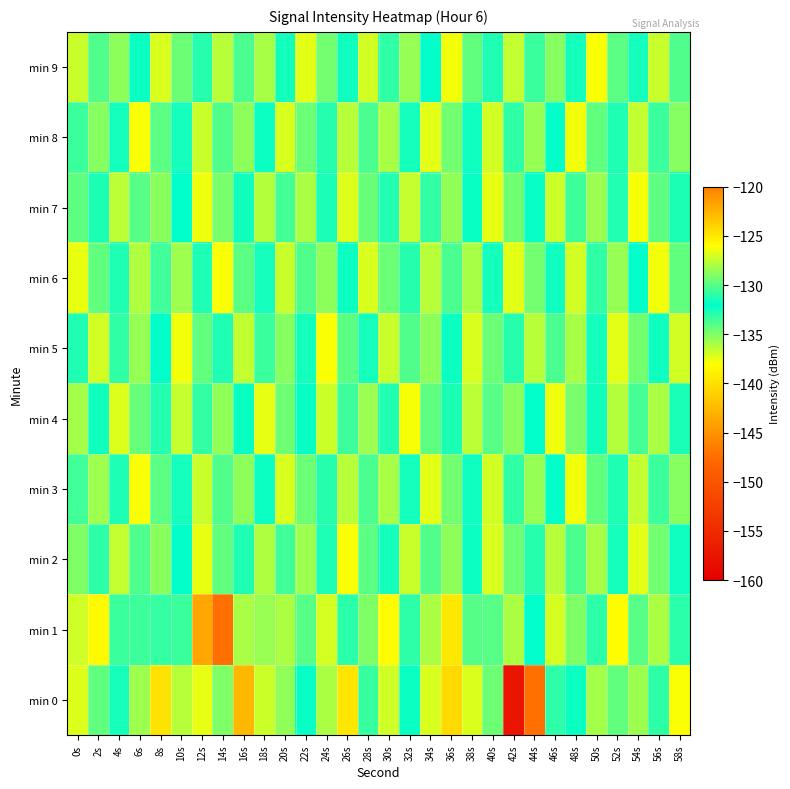

Reading left to right, transcribe all the data shown in this chart.

min 0: 0s=-126.8	2s=-129.8	4s=-132.5	6s=-128.3	8s=-124.7	10s=-127.7	12s=-126.6	14s=-129.0	16s=-122.7	18s=-127.2	20s=-128.6	22s=-131.9	24s=-128.0	26s=-139.6	28s=-133.3	30s=-127.2	32s=-131.8	34s=-126.9	36s=-124.3	38s=-137.1	40s=-134.5	42s=-157.6	44s=-147.3	46s=-130.9	48s=-131.8	50s=-128.2	52s=-129.7	54s=-135.7	56s=-133.1	58s=-126.1
min 1: 0s=-127.1	2s=-125.8	4s=-130.7	6s=-130.6	8s=-133.2	10s=-130.7	12s=-143.7	14s=-147.3	16s=-136.0	18s=-135.6	20s=-128.0	22s=-130.0	24s=-127.0	26s=-133.0	28s=-129.0	30s=-126.0	32s=-131.0	34s=-128.0	36s=-125.0	38s=-134.0	40s=-130.0	42s=-128.0	44s=-132.0	46s=-127.0	48s=-129.0	50s=-131.0	52s=-126.0	54s=-130.0	56s=-128.0	58s=-133.0
min 2: 0s=-129.0	2s=-131.0	4s=-127.5	6s=-130.2	8s=-128.8	10s=-132.1	12s=-126.5	14s=-129.7	16s=-131.3	18s=-127.9	20s=-130.5	22s=-128.3	24s=-132.7	26s=-126.1	28s=-129.9	30s=-131.5	32s=-127.3	34s=-130.1	36s=-128.7	38s=-132.3	40s=-126.9	42s=-129.5	44s=-131.1	46s=-127.7	48s=-130.3	50s=-128.1	52s=-132.5	54s=-126.7	56s=-129.3	58s=-131.7
min 3: 0s=-130.5	2s=-128.3	4s=-132.7	6s=-126.1	8s=-129.9	10s=-131.5	12s=-127.3	14s=-130.1	16s=-128.7	18s=-132.3	20s=-126.9	22s=-129.5	24s=-131.1	26s=-127.7	28s=-130.3	30s=-128.1	32s=-132.5	34s=-126.7	36s=-129.3	38s=-131.7	40s=-127.1	42s=-130.9	44s=-128.5	46s=-132.1	48s=-126.3	50s=-129.7	52s=-131.3	54s=-127.5	56s=-130.7	58s=-128.9
min 4: 0s=-128.2	2s=-132.4	4s=-126.8	6s=-129.6	8s=-131.2	10s=-127.4	12s=-130.8	14s=-128.6	16s=-132.2	18s=-126.6	20s=-129.4	22s=-131.8	24s=-127.2	26s=-130.6	28s=-128.4	30s=-132.8	32s=-126.2	34s=-129.8	36s=-131.4	38s=-127.6	40s=-130.0	42s=-128.8	44s=-132.0	46s=-126.4	48s=-129.2	50s=-131.6	52s=-127.8	54s=-130.4	56s=-128.0	58s=-132.6
min 5: 0s=-131.3	2s=-127.1	4s=-130.9	6s=-128.5	8s=-132.1	10s=-126.3	12s=-129.7	14s=-131.3	16s=-127.5	18s=-130.7	20s=-128.9	22s=-132.5	24s=-126.1	26s=-129.9	28s=-131.5	30s=-127.3	32s=-130.1	34s=-128.7	36s=-132.3	38s=-126.9	40s=-129.5	42s=-131.1	44s=-127.7	46s=-130.3	48s=-128.1	50s=-132.5	52s=-126.7	54s=-129.3	56s=-131.7	58s=-127.1
min 6: 0s=-126.5	2s=-129.7	4s=-131.3	6s=-127.9	8s=-130.5	10s=-128.3	12s=-132.7	14s=-126.1	16s=-129.9	18s=-131.5	20s=-127.3	22s=-130.1	24s=-128.7	26s=-132.3	28s=-126.9	30s=-129.5	32s=-131.1	34s=-127.7	36s=-130.3	38s=-128.1	40s=-132.5	42s=-126.7	44s=-129.3	46s=-131.7	48s=-127.1	50s=-130.9	52s=-128.5	54s=-132.1	56s=-126.3	58s=-129.7
min 7: 0s=-129.8	2s=-131.4	4s=-127.6	6s=-130.0	8s=-128.8	10s=-132.0	12s=-126.4	14s=-129.2	16s=-131.6	18s=-127.8	20s=-130.4	22s=-128.0	24s=-132.6	26s=-126.8	28s=-129.6	30s=-131.2	32s=-127.4	34s=-130.8	36s=-128.6	38s=-132.2	40s=-126.6	42s=-129.4	44s=-131.8	46s=-127.2	48s=-130.6	50s=-128.4	52s=-132.8	54s=-126.2	56s=-129.8	58s=-131.4
min 8: 0s=-130.7	2s=-128.9	4s=-132.5	6s=-126.1	8s=-129.9	10s=-131.5	12s=-127.3	14s=-130.1	16s=-128.7	18s=-132.3	20s=-126.9	22s=-129.5	24s=-131.1	26s=-127.7	28s=-130.3	30s=-128.1	32s=-132.5	34s=-126.7	36s=-129.3	38s=-131.7	40s=-127.1	42s=-130.9	44s=-128.5	46s=-132.1	48s=-126.3	50s=-129.7	52s=-131.3	54s=-127.5	56s=-130.7	58s=-128.9
min 9: 0s=-127.3	2s=-130.1	4s=-128.7	6s=-132.3	8s=-126.9	10s=-129.5	12s=-131.1	14s=-127.7	16s=-130.3	18s=-128.1	20s=-132.5	22s=-126.7	24s=-129.3	26s=-131.7	28s=-127.1	30s=-130.9	32s=-128.5	34s=-132.1	36s=-126.3	38s=-129.7	40s=-131.3	42s=-127.5	44s=-130.7	46s=-128.9	48s=-132.5	50s=-126.1	52s=-129.9	54s=-131.5	56s=-127.3	58s=-130.1